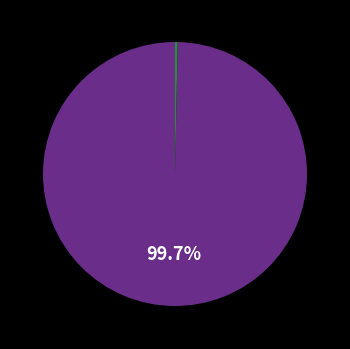

Is there any slice that represents more than half of the pie?

Yes